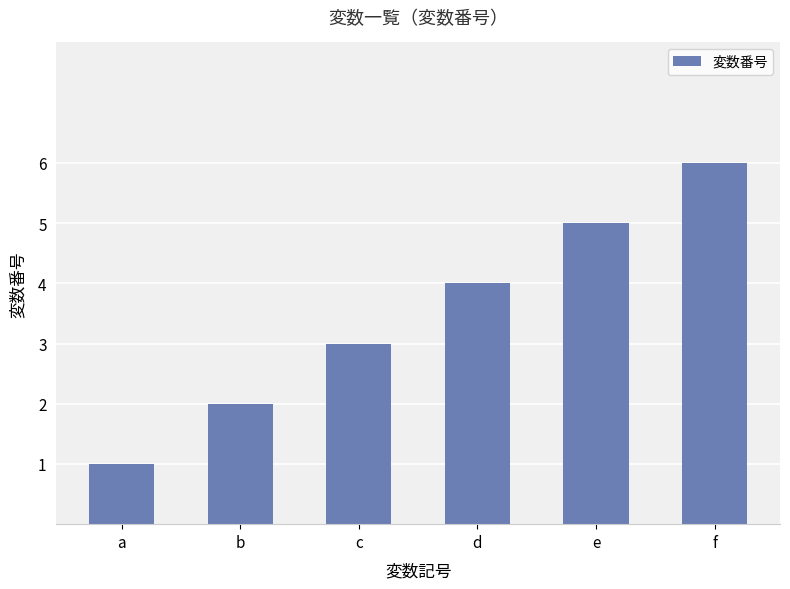

Rank the categories by value from highest to lowest.

f, e, d, c, b, a